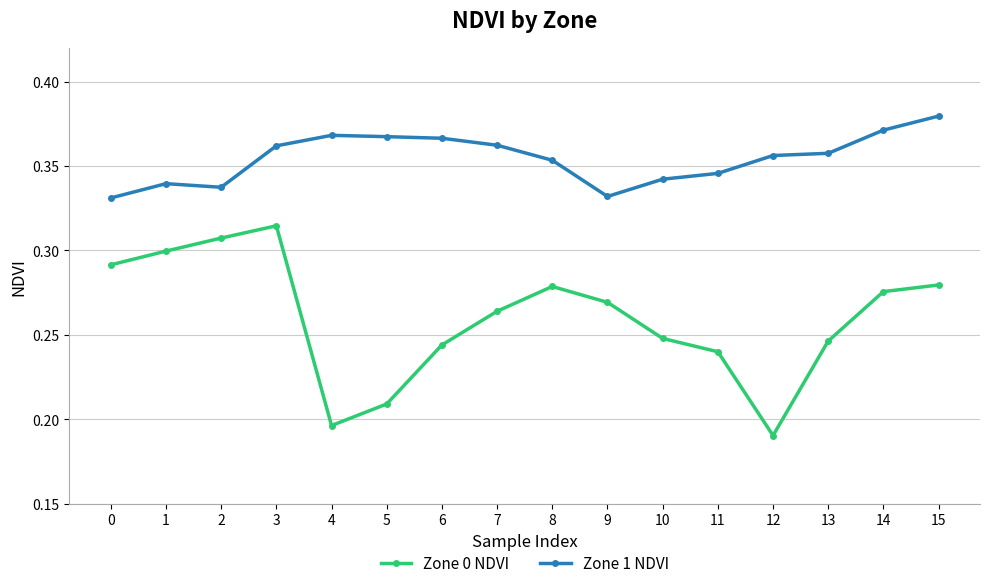

What is the sum of all Zone 1 NDVI values?

5.7